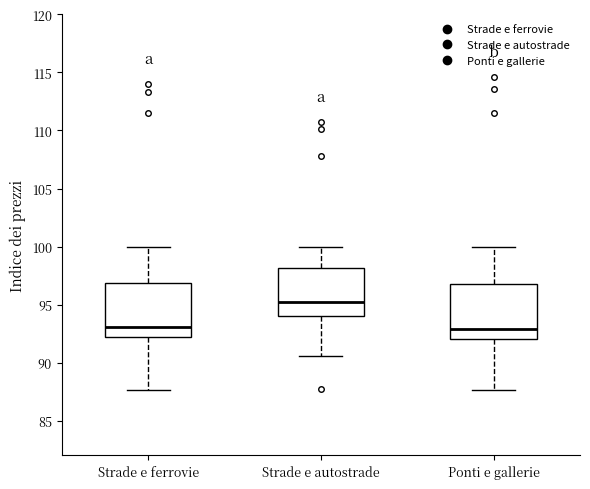

Reading left to right, read every box against the y-axis: the position of its median line, the range the box covers, and the ends of its whiskers. The values are not printed on the chart, so give them approximately, as read against the axis.

Strade e ferrovie: median 93.0, box 92.0 to 97.0, whiskers 87.5 to 100.0
Strade e autostrade: median 95.0, box 94.0 to 98.0, whiskers 90.5 to 100.0
Ponti e gallerie: median 93.0, box 92.0 to 97.0, whiskers 87.5 to 100.0